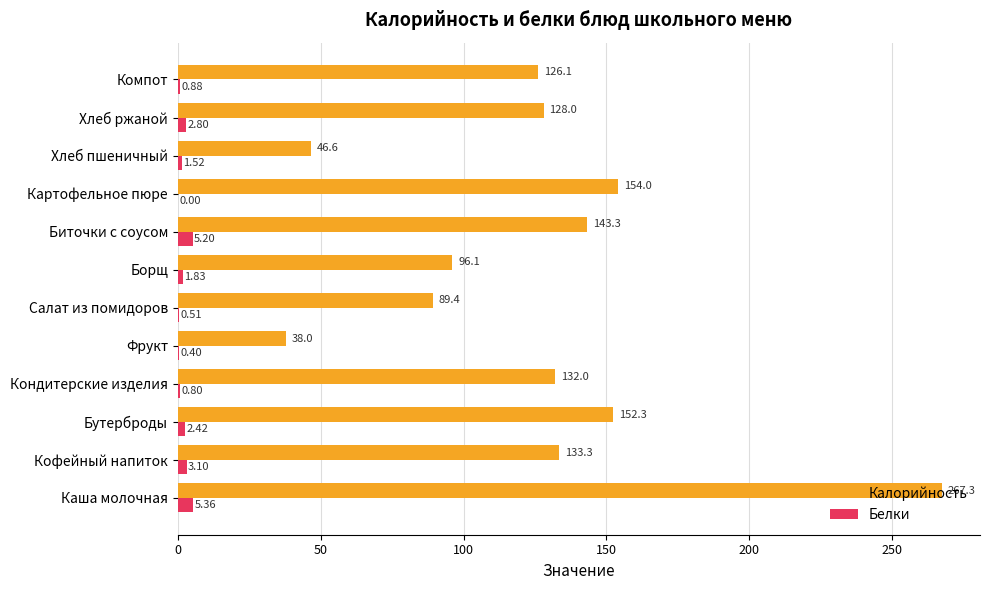

Which series changed the most between Кондитерские изделия and Салат из помидоров?

Калорийность